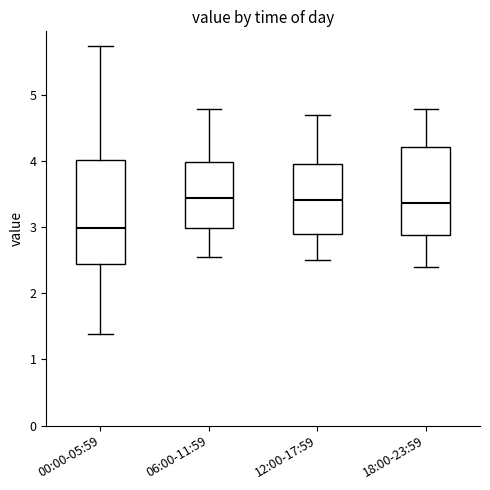

Reading left to right, read every box against the y-axis: the position of its median line, the range the box covers, and the ends of its whiskers. The values are not printed on the chart, so give them approximately, as read against the axis.

00:00-05:59: median 3.0, box 2.4 to 4.0, whiskers 1.4 to 5.8
06:00-11:59: median 3.5, box 3.0 to 4.0, whiskers 2.6 to 4.8
12:00-17:59: median 3.4, box 2.9 to 4.0, whiskers 2.5 to 4.7
18:00-23:59: median 3.4, box 2.9 to 4.2, whiskers 2.4 to 4.8